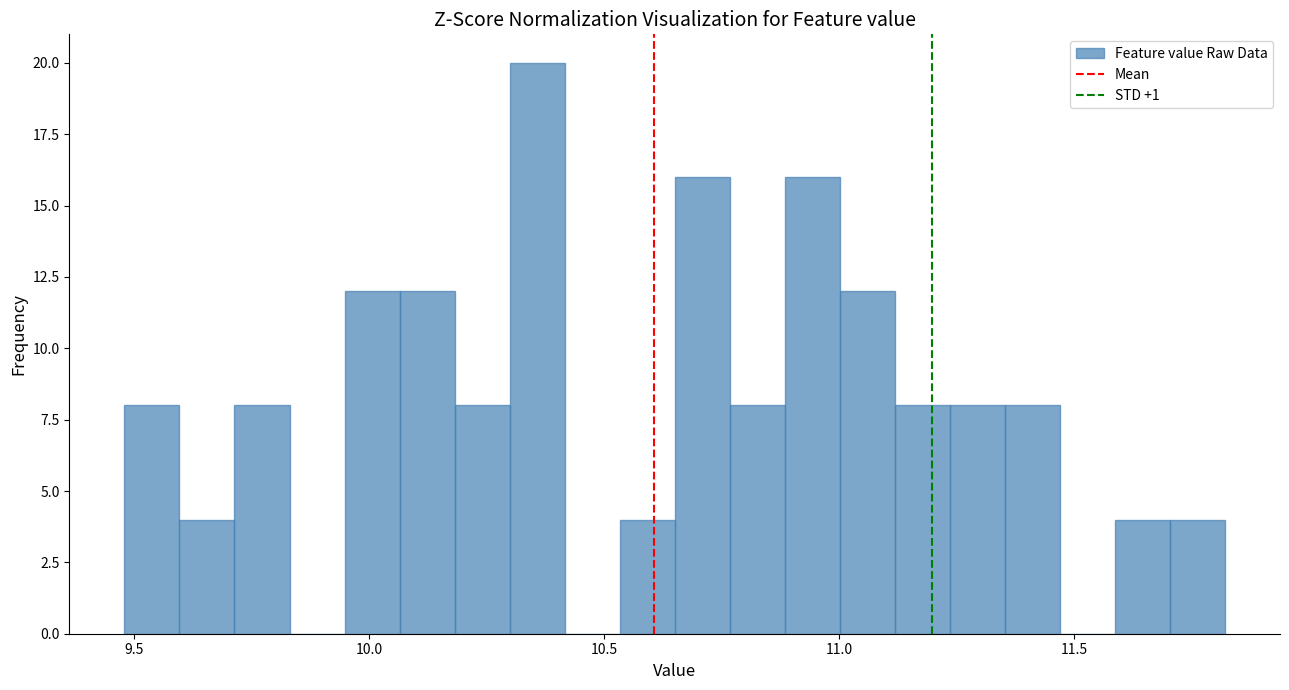

Read against the x-axis, roughly where is the centre of the tallest bar?

10.35